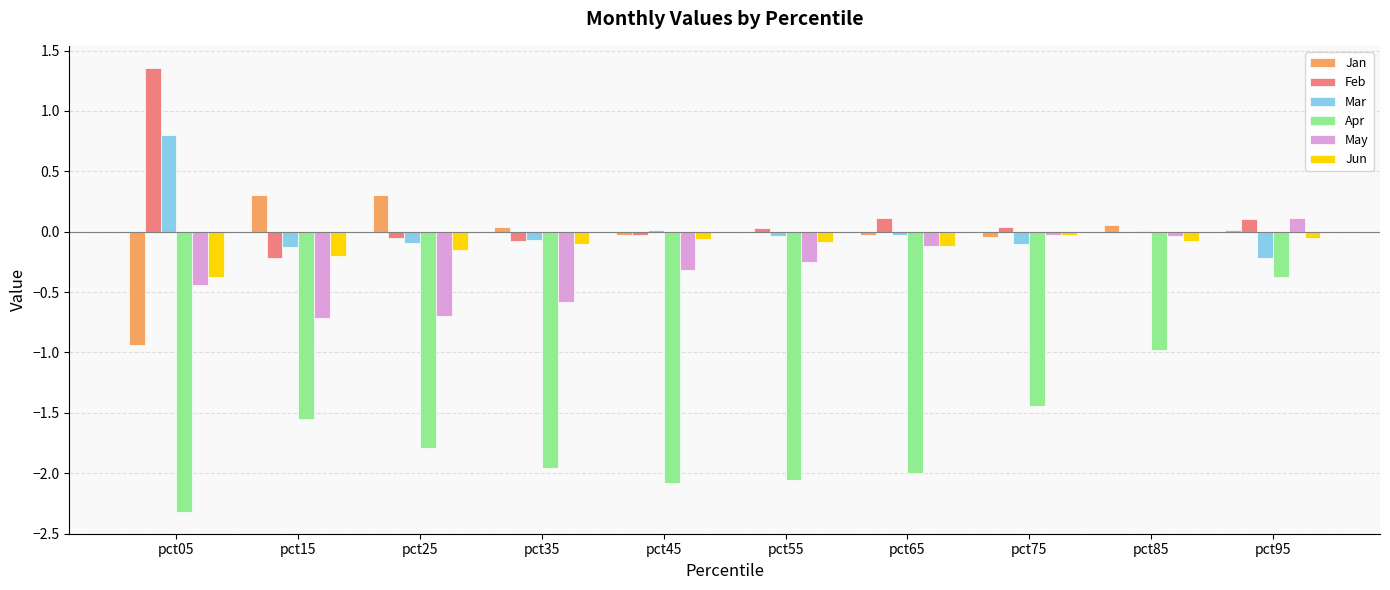

What is the sum of all Apr values?

-16.6